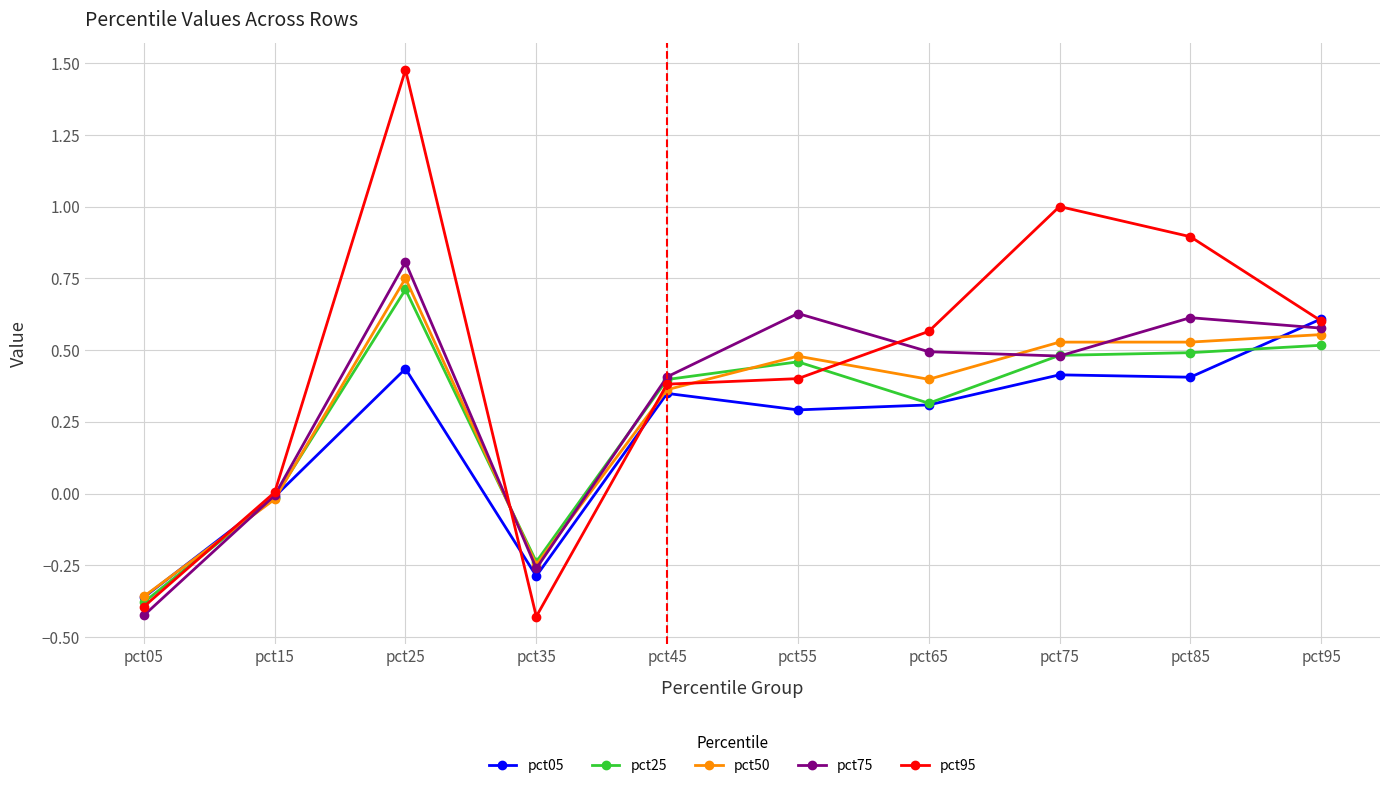

Which label corresponds to the largest value in the chart?

pct25